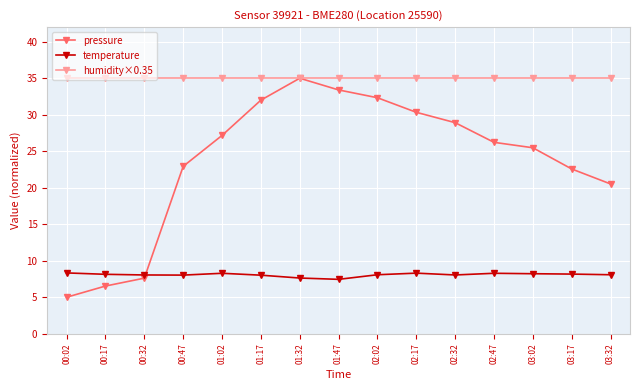

List the series in order of their overall mean, lowest first.

temperature, pressure, humidity×0.35